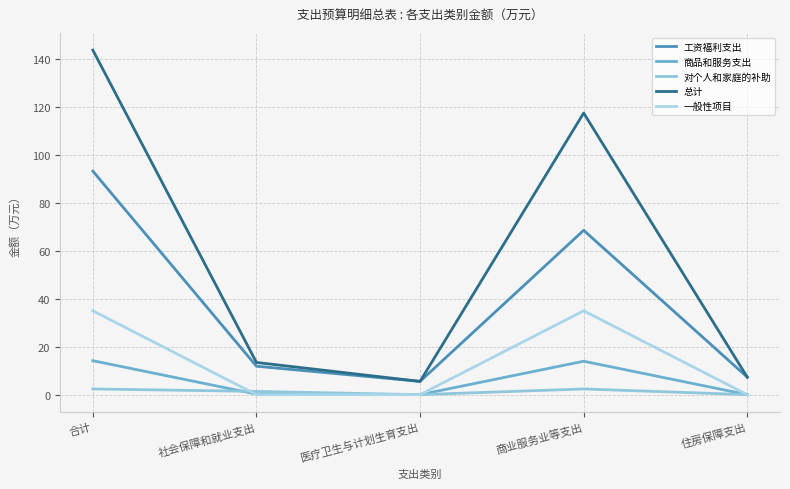

Rank the series at 合计 from lowest to highest value.

对个人和家庭的补助, 商品和服务支出, 一般性项目, 工资福利支出, 总计